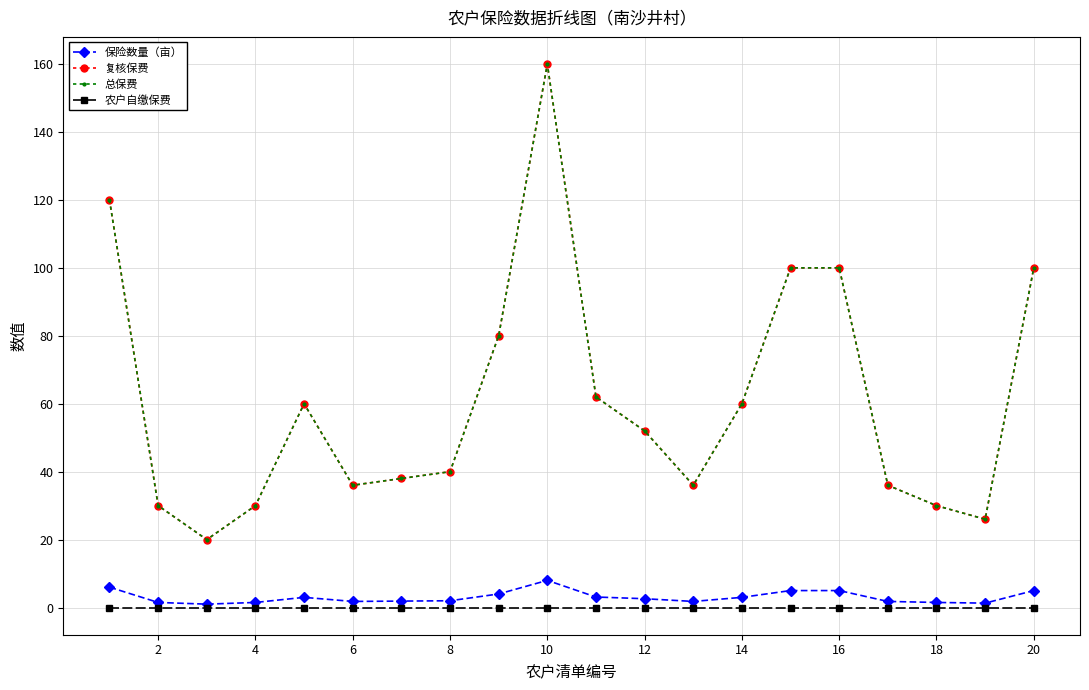

What is the difference between the maximum and second lowest values in the 保险数量（亩） series?

6.7